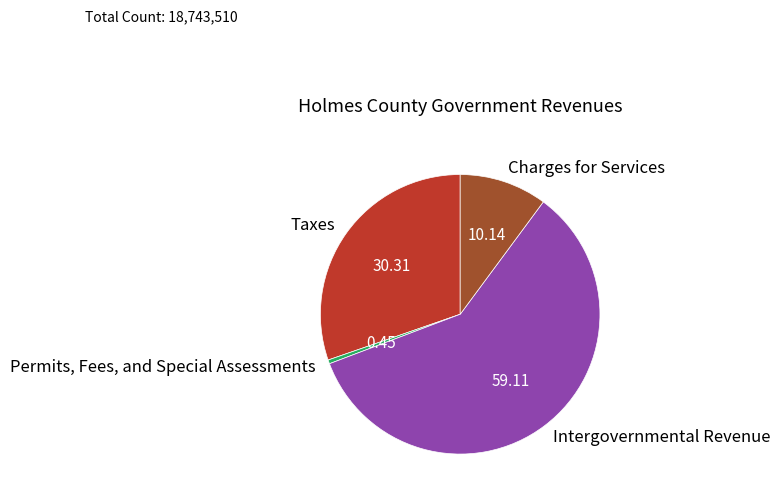

Do Permits, Fees, and Special Assessments and Charges for Services together represent more than half of the pie?

No